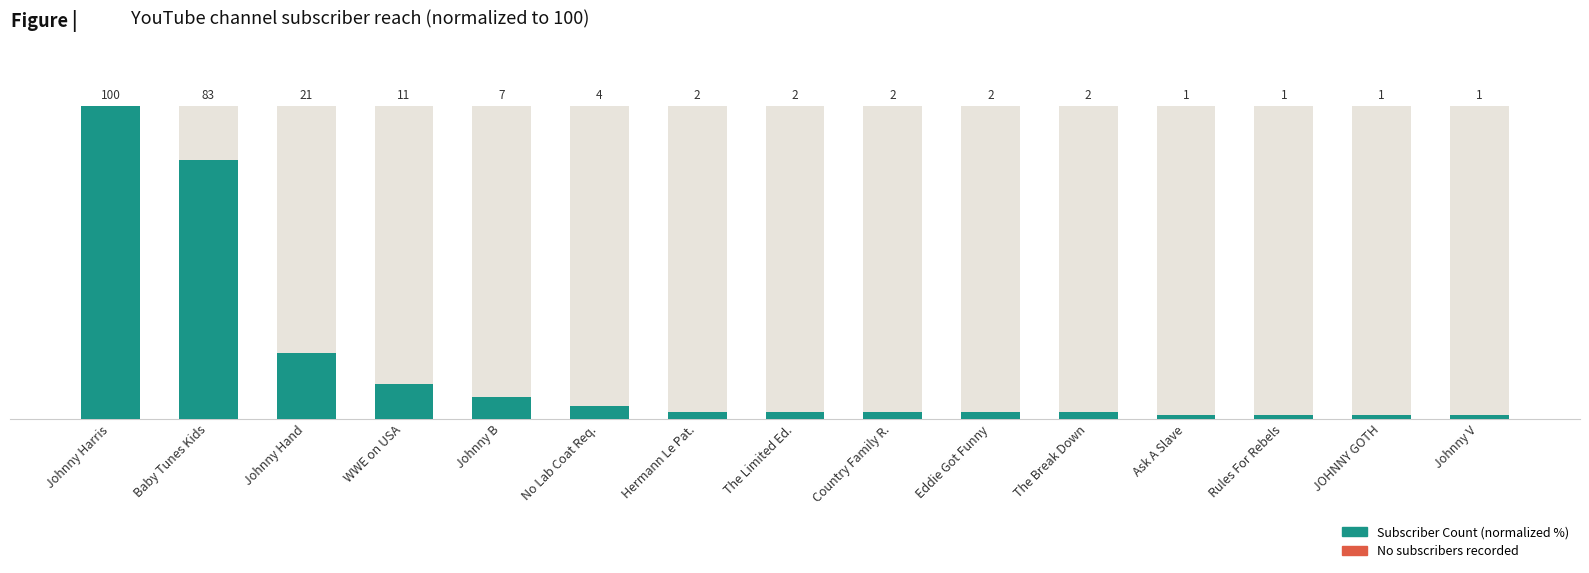

True or false: the data shows 11 at WWE on USA.

True